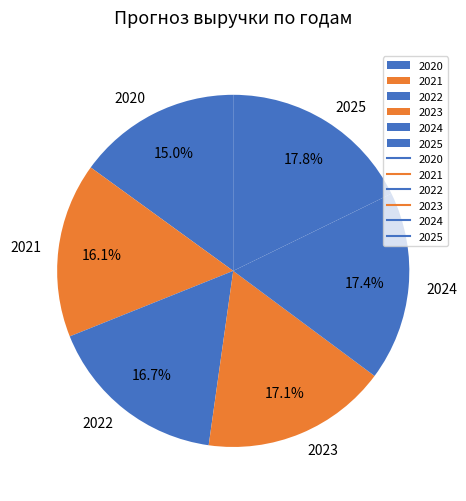

To the nearest percent, what portion does 2022 represent?

17%